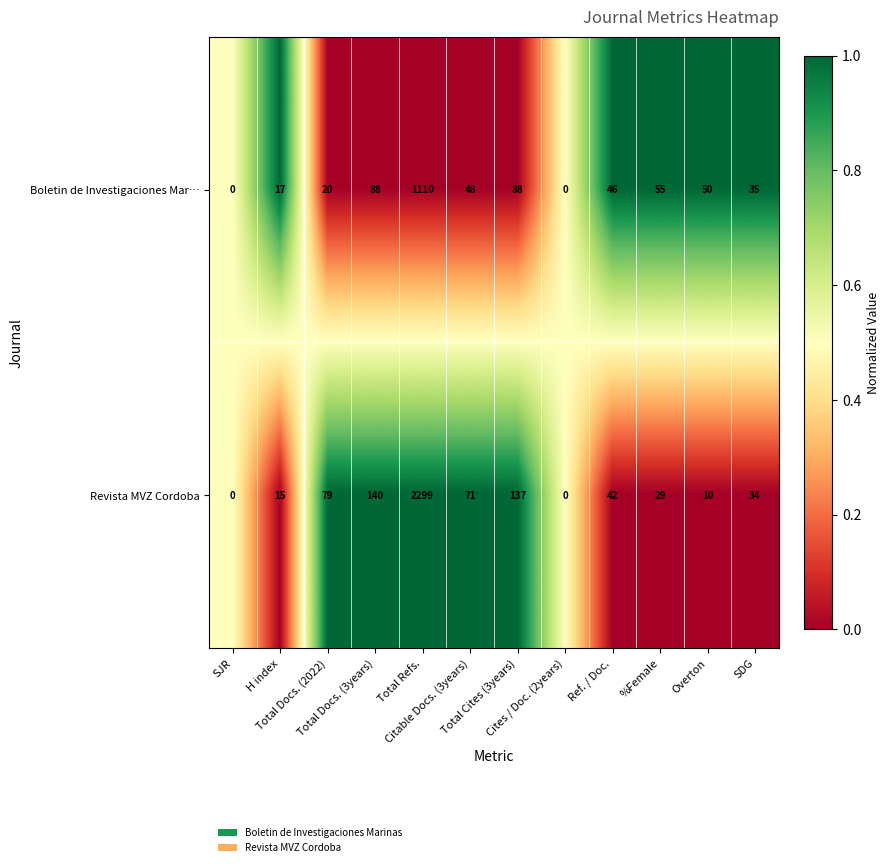

Which series has the widest spread of values?

Revista MVZ Cordoba